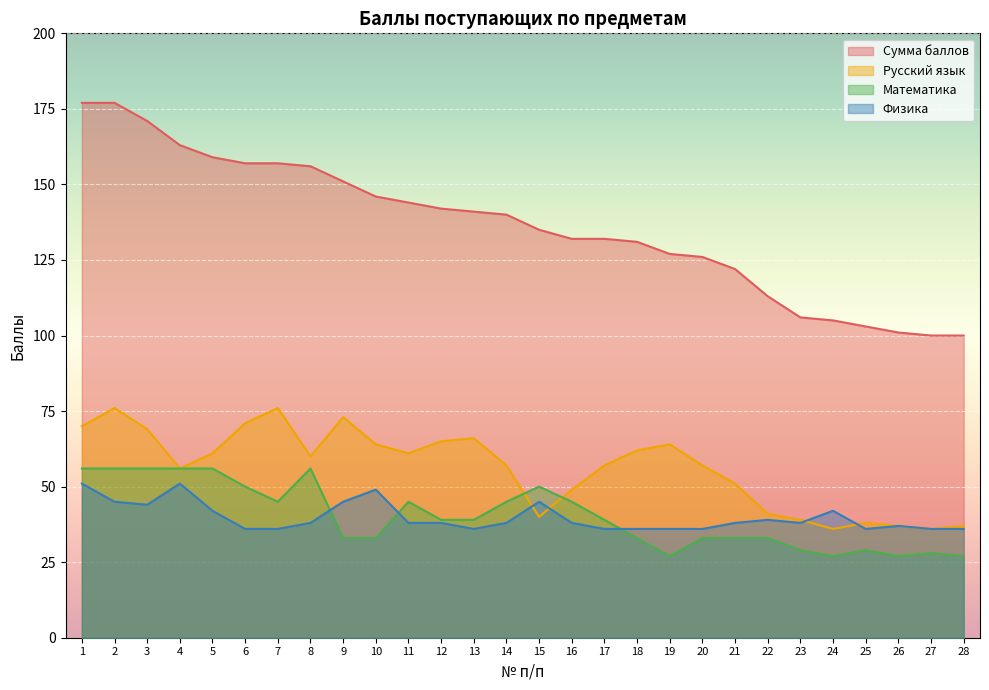

Reading left to right, what are all the values shown in this chart?

Сумма баллов: 1=177	2=177	3=171	4=163	5=159	6=157	7=157	8=156	9=151	10=146	11=144	12=142	13=141	14=140	15=135	16=132	17=132	18=131	19=127	20=126	21=122	22=113	23=106	24=105	25=103	26=101	27=100	28=100
Русский язык: 1=70	2=76	3=69	4=56	5=61	6=71	7=76	8=60	9=73	10=64	11=61	12=65	13=66	14=57	15=40	16=49	17=57	18=62	19=64	20=57	21=51	22=41	23=39	24=36	25=38	26=37	27=36	28=37
Математика: 1=56	2=56	3=56	4=56	5=56	6=50	7=45	8=56	9=33	10=33	11=45	12=39	13=39	14=45	15=50	16=45	17=39	18=33	19=27	20=33	21=33	22=33	23=29	24=27	25=29	26=27	27=28	28=27
Физика: 1=51	2=45	3=44	4=51	5=42	6=36	7=36	8=38	9=45	10=49	11=38	12=38	13=36	14=38	15=45	16=38	17=36	18=36	19=36	20=36	21=38	22=39	23=38	24=42	25=36	26=37	27=36	28=36